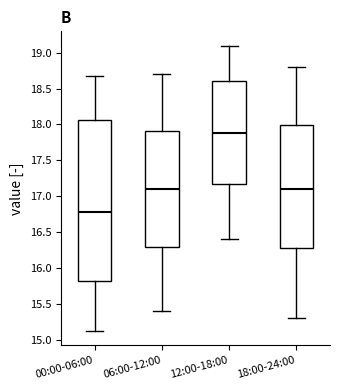

Comparing the boxes themselves (not the whiskers), which one is the tallest?

00:00-06:00